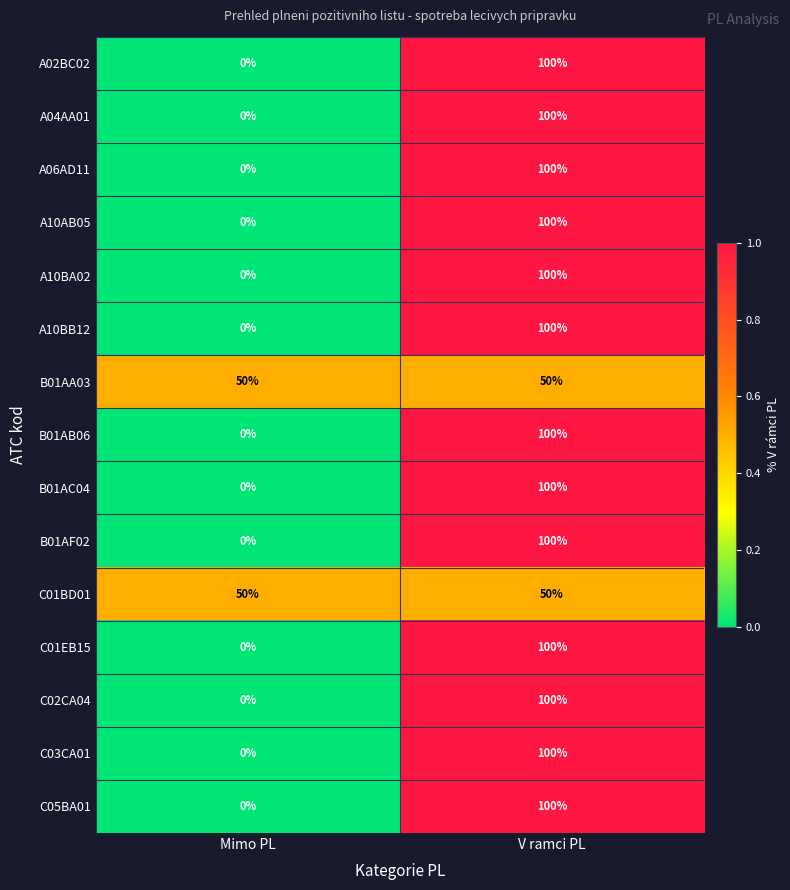

At which label is B01AF02 closest to 50?

Mimo PL